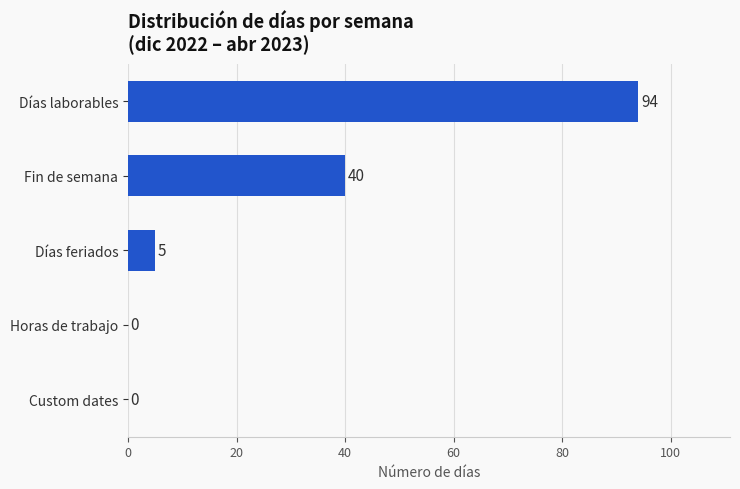

What is the change in value from Fin de semana to Días feriados?

-35